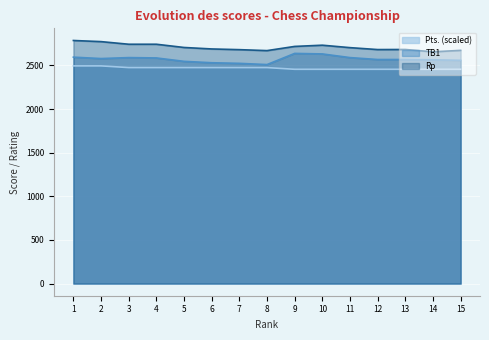

At which category does TB1 reach its first local valley?

2